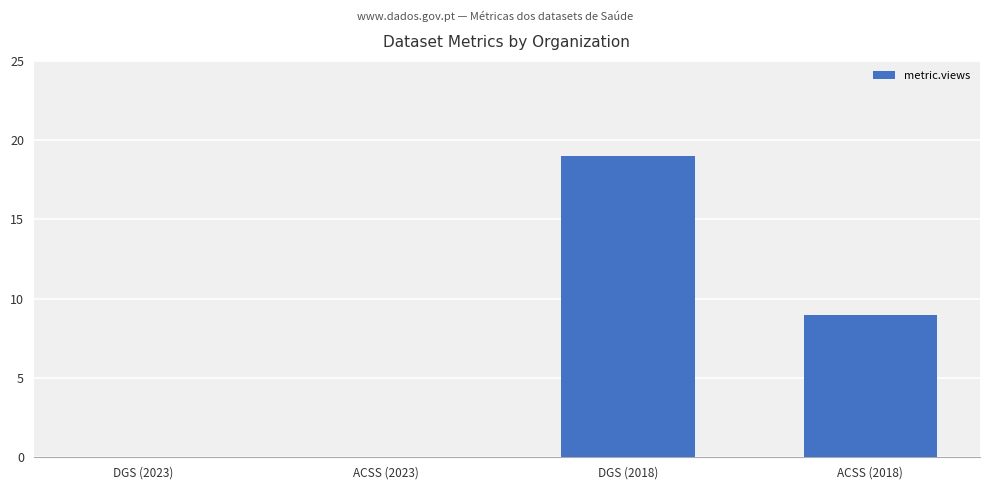

Reading left to right, transcribe all the data shown in this chart.

DGS (2023)=0	ACSS (2023)=0	DGS (2018)=19	ACSS (2018)=9